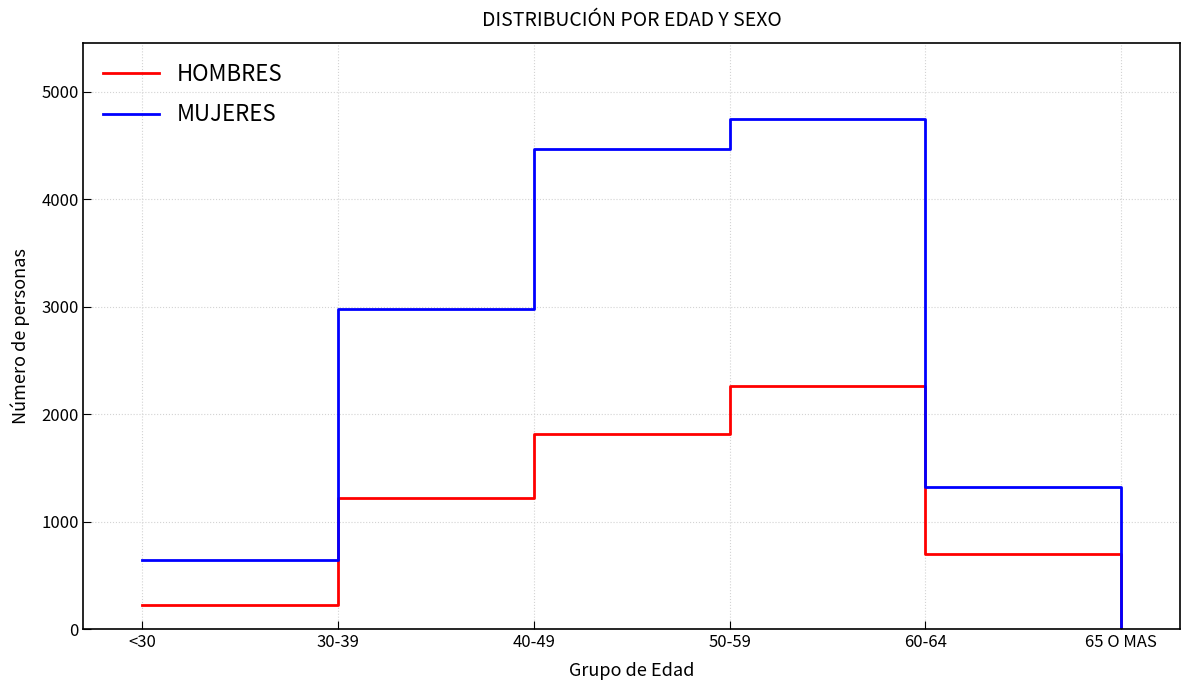

What position from the left is <30?

1